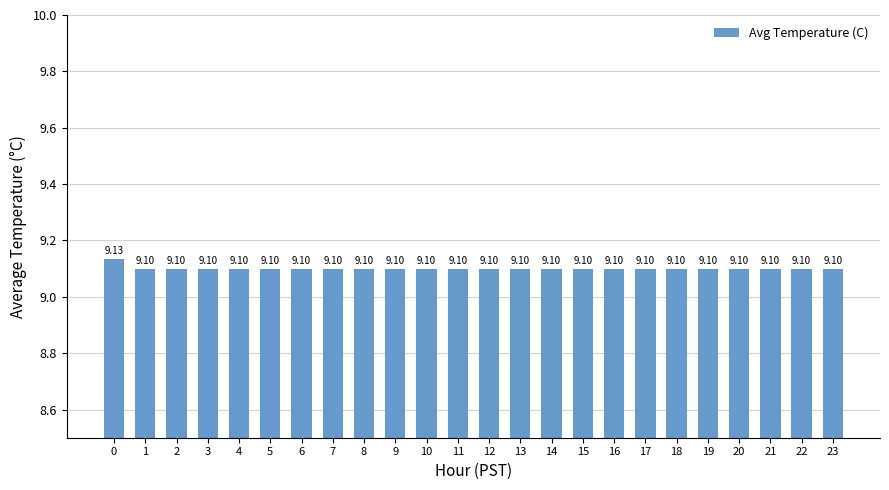

What is the ratio of the value at 3 to the value at 1?

1.0